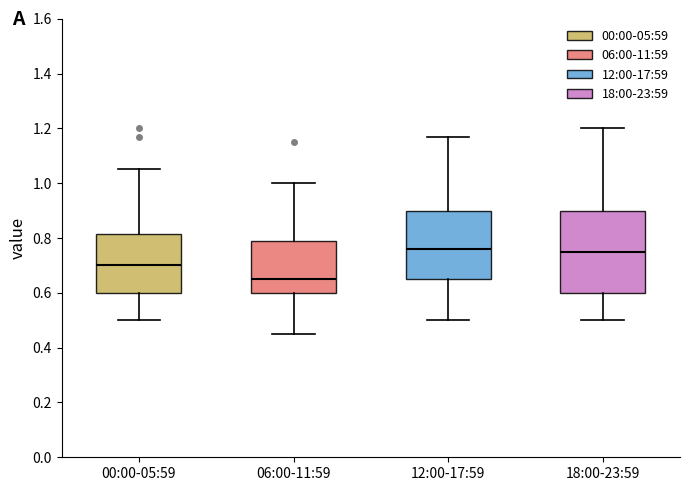

Comparing the boxes themselves (not the whiskers), which one is the tallest?

18:00-23:59